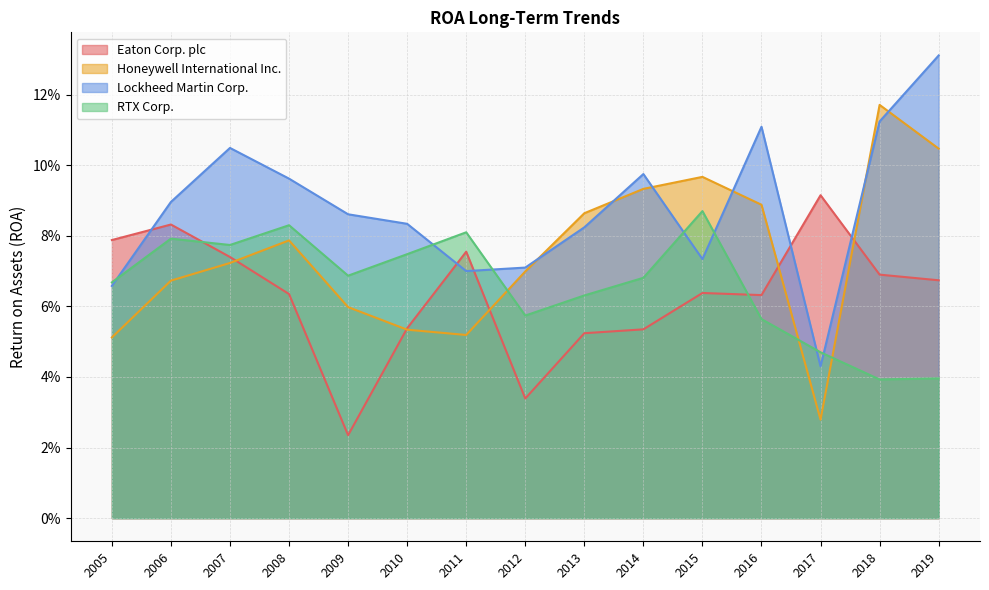

Reading right to left, list all the values displayed in this chart.

Eaton Corp. plc: 0.1	0.1	0.1	0.1	0.0	0.1	0.1	0.0	0.1	0.1	0.1	0.1	0.1	0.1	0.1
Honeywell International Inc.: 0.1	0.1	0.1	0.1	0.1	0.1	0.1	0.1	0.1	0.1	0.1	0.1	0.0	0.1	0.1
Lockheed Martin Corp.: 0.1	0.1	0.1	0.1	0.1	0.1	0.1	0.1	0.1	0.1	0.1	0.1	0.0	0.1	0.1
RTX Corp.: 0.1	0.1	0.1	0.1	0.1	0.1	0.1	0.1	0.1	0.1	0.1	0.1	0.0	0.0	0.0